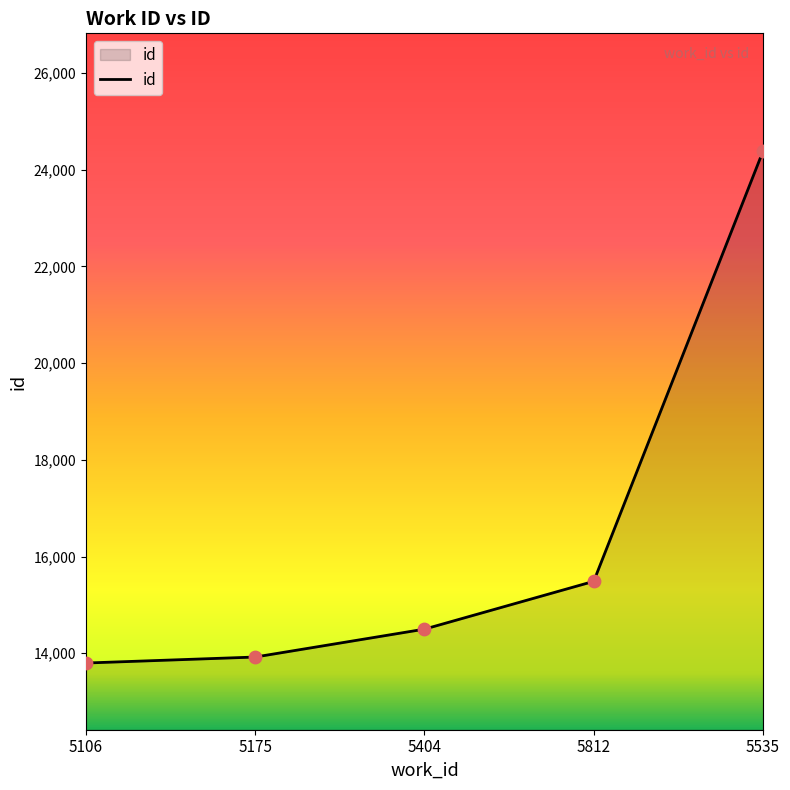

What is the change in value from 5175 to 5812?

+1566